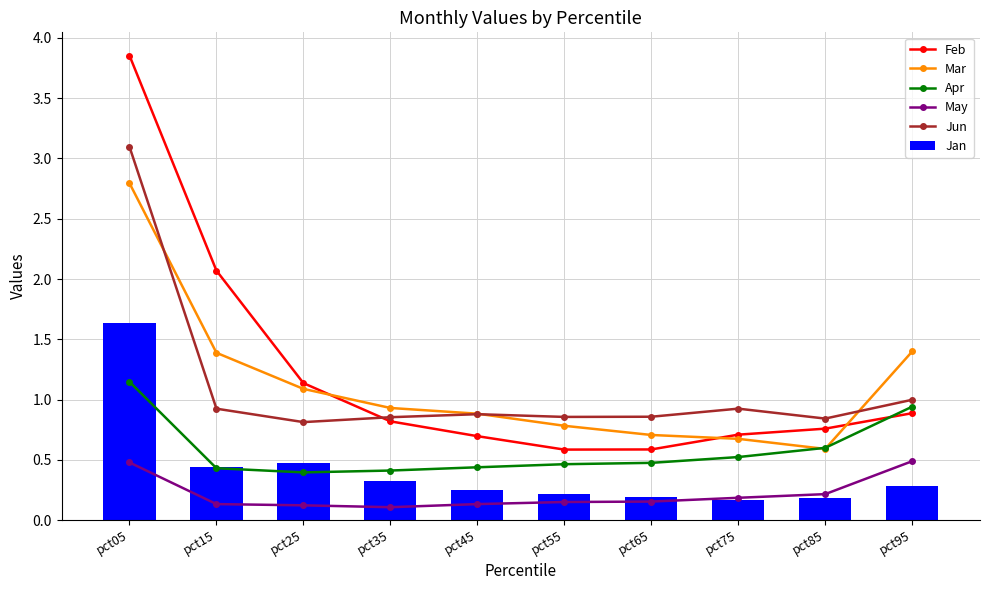

Which category has the lowest value across all series?

pct35